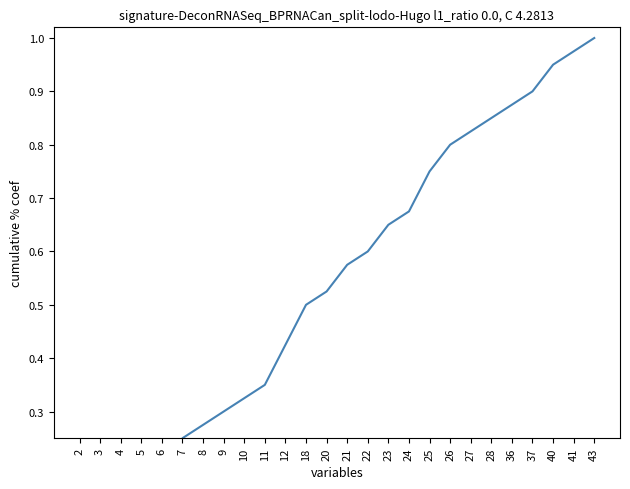

Rank the categories by value from lowest to highest.

2, 3, 4, 5, 6, 7, 8, 9, 10, 11, 12, 18, 20, 21, 22, 23, 24, 25, 26, 27, 28, 36, 37, 40, 41, 43